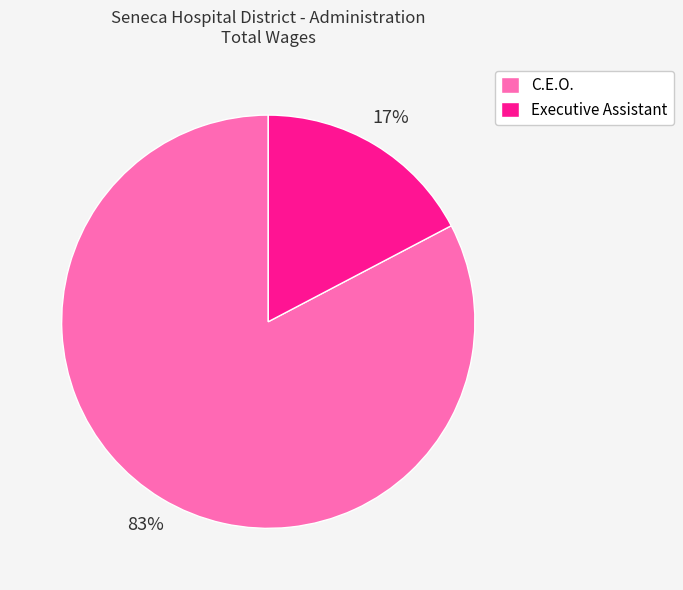

Which category has the smallest portion of the pie?

Executive Assistant